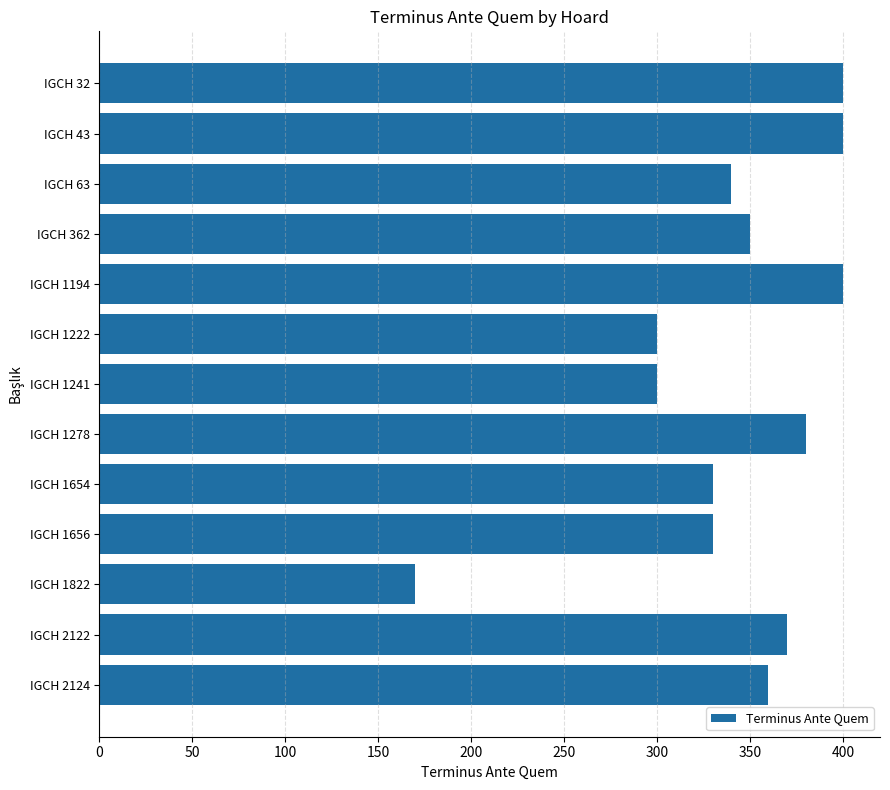

What is the greatest value displayed?

400